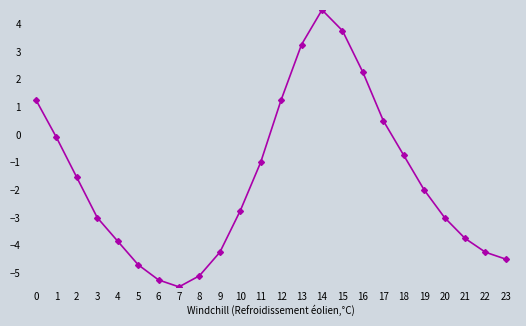

Does the chart have visible grid lines?

No